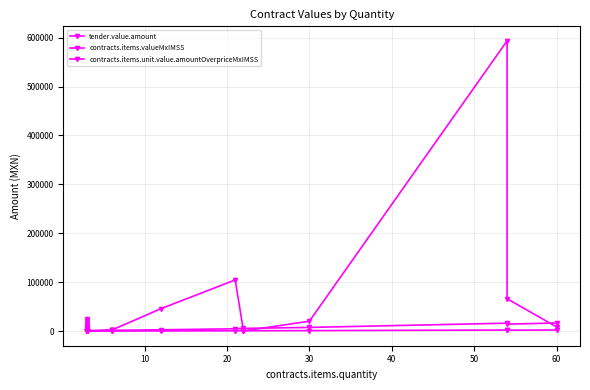

Which series has the widest spread of values?

tender.value.amount